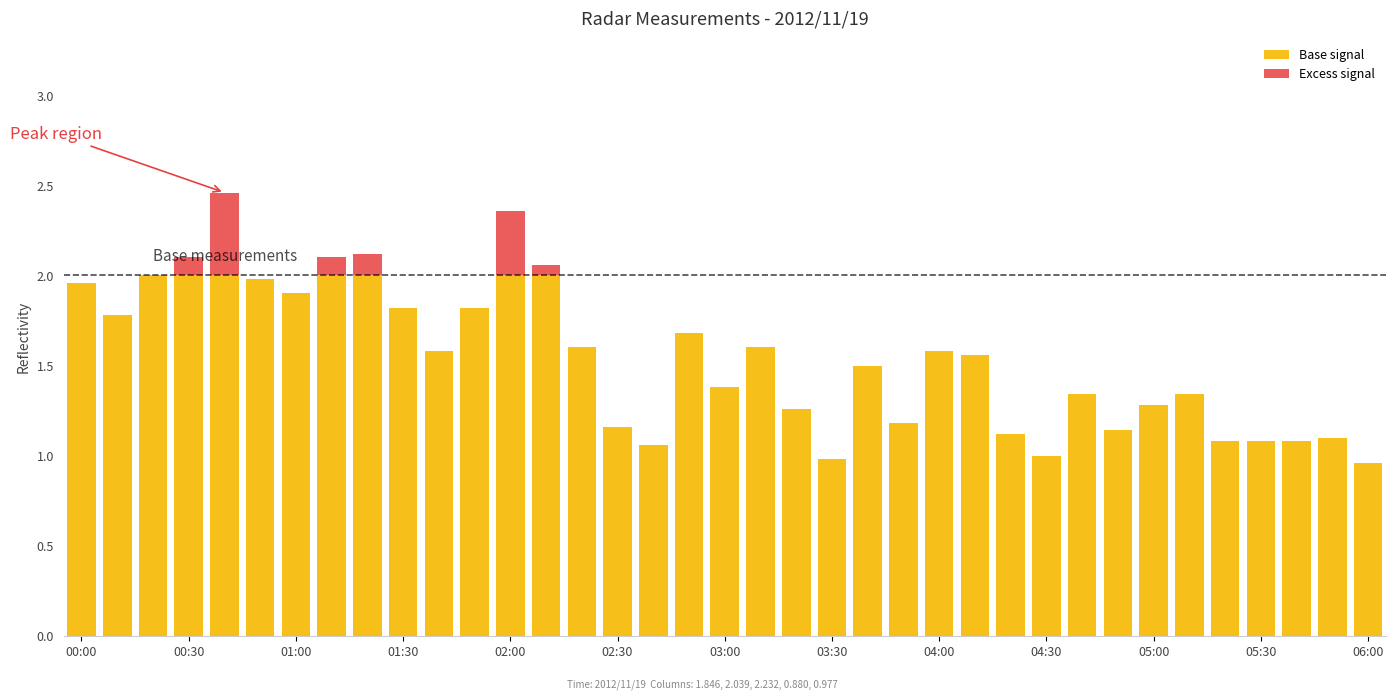

What are all the series names shown in the legend?

Base signal, Excess signal